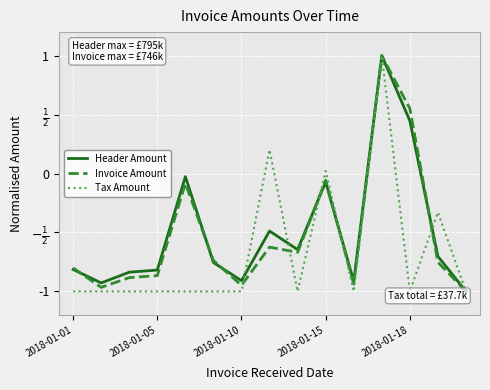

Which series has the largest range (max minus min)?

Header Amount